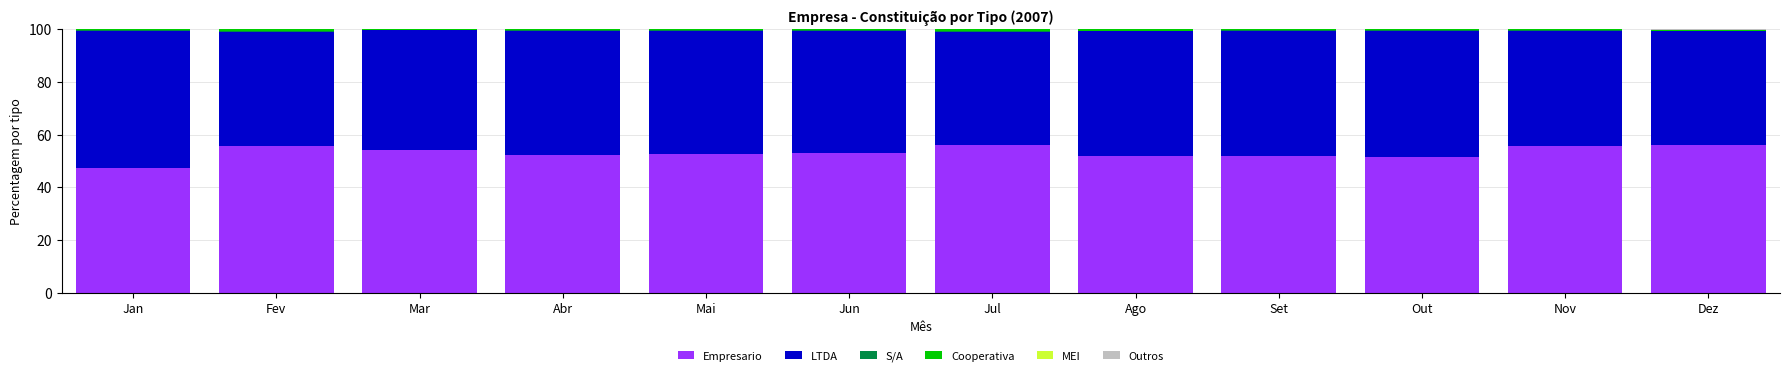

The value of Empresario at Jun is 53.1. True or false?

True